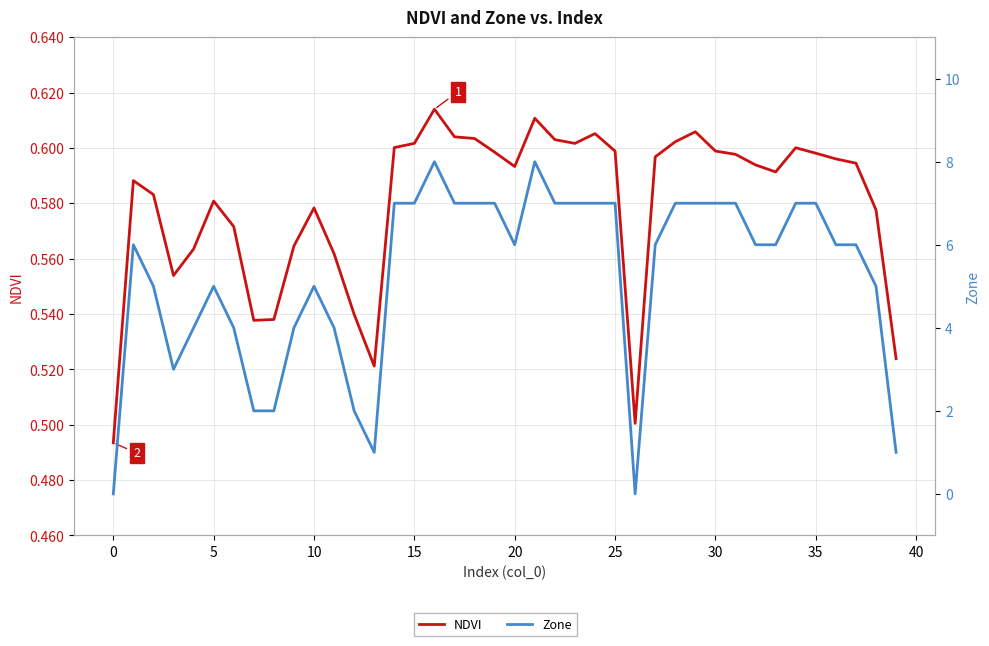

Which has a higher value, 15 or 34?

15